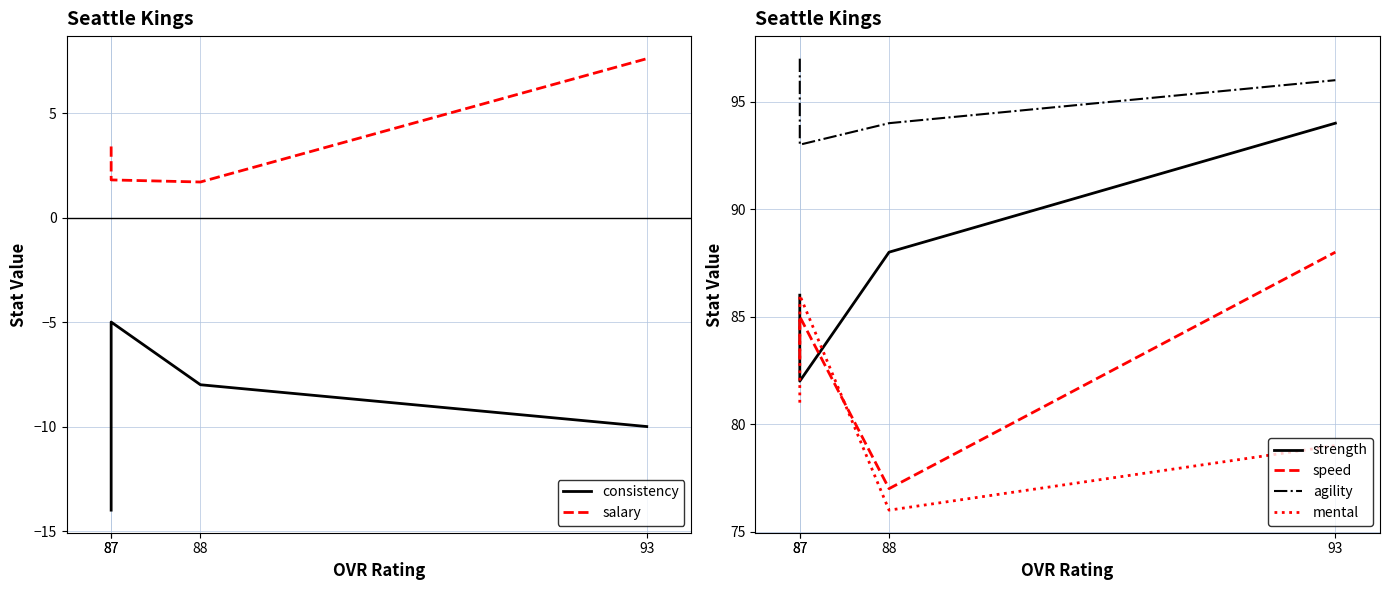

What is the minimum value for salary?

1.7